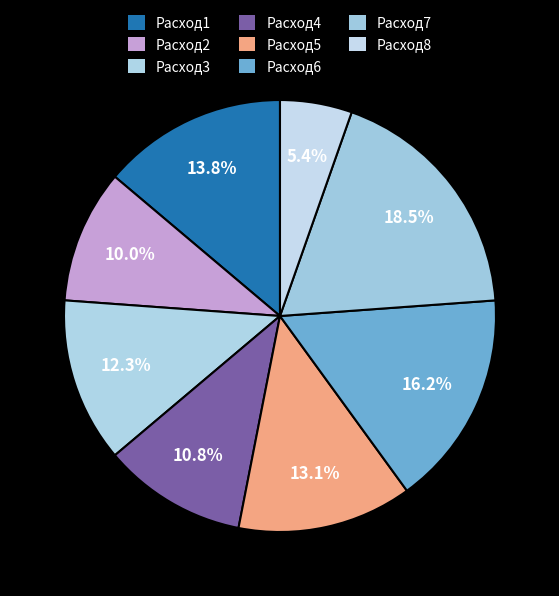

What portion of the pie excludes Расход2?

90.0%